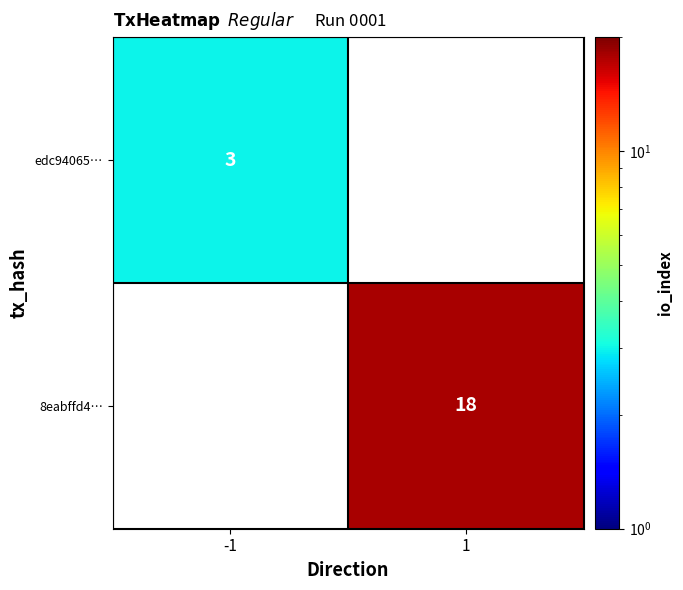

The value of 8eabffd4… at 1 is 28.4. True or false?

False